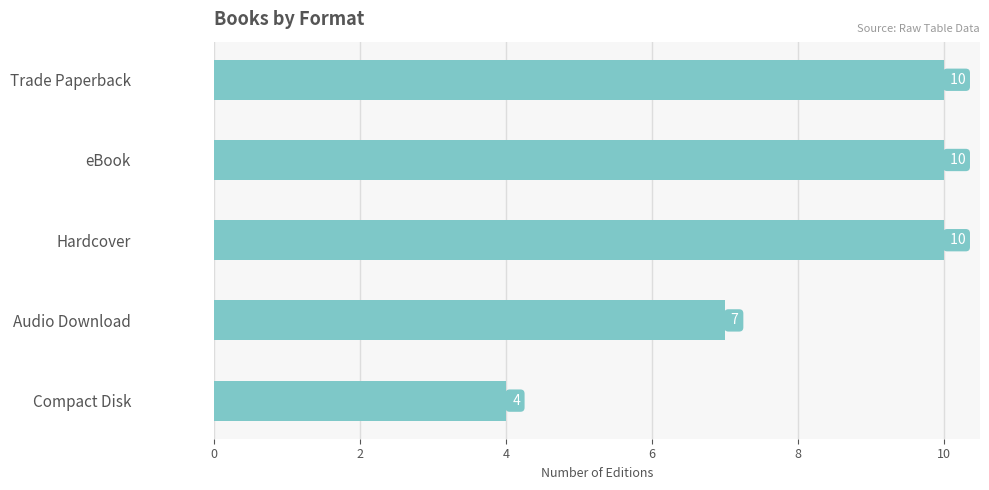

How many data points are less than 10?

2